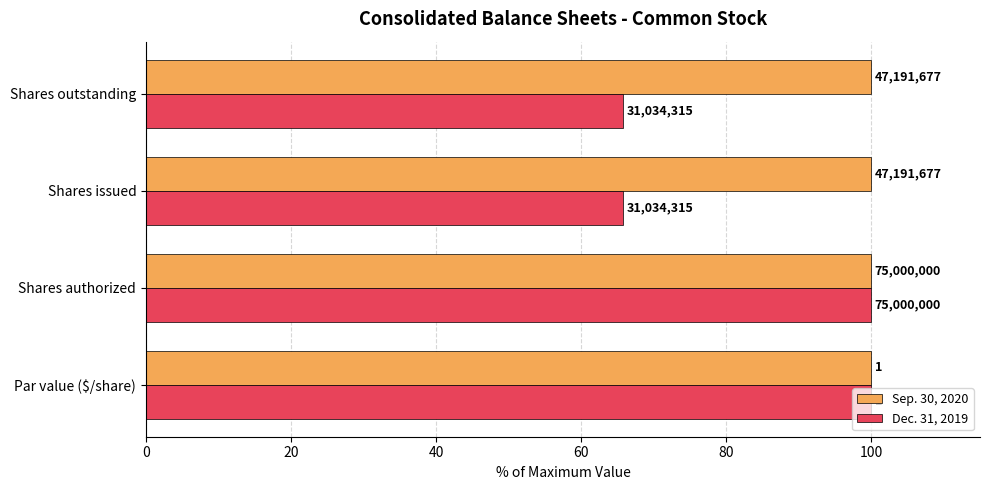

What are all the series names shown in the legend?

Sep. 30, 2020, Dec. 31, 2019